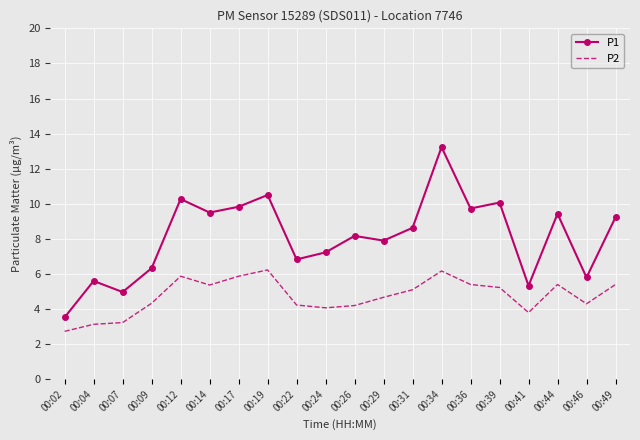

What is the total value across all series at 00:34?

19.4